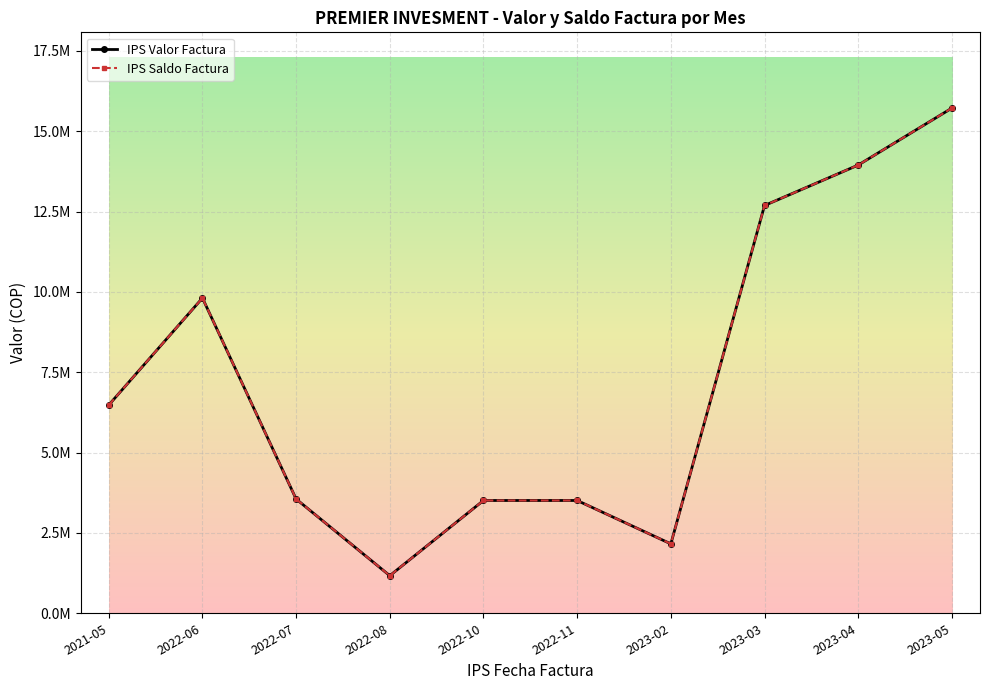

True or false: IPS Valor Factura and IPS Saldo Factura intersect in this chart.

False